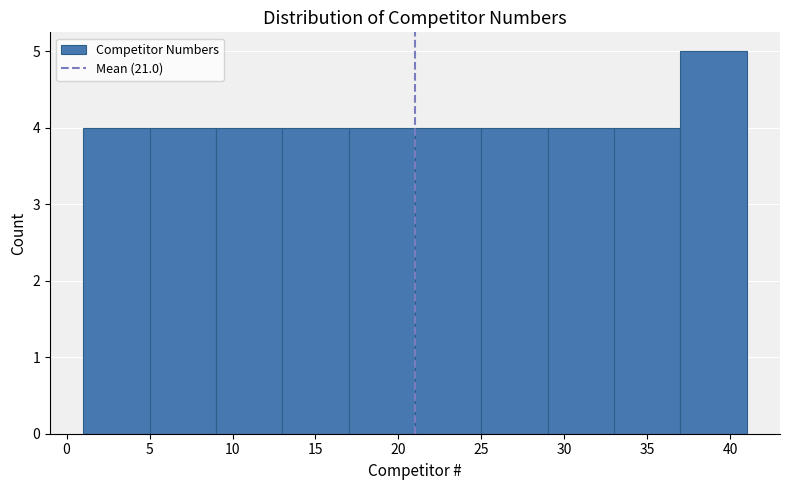

Which range on the x-axis has the tallest bar?

37 to 41